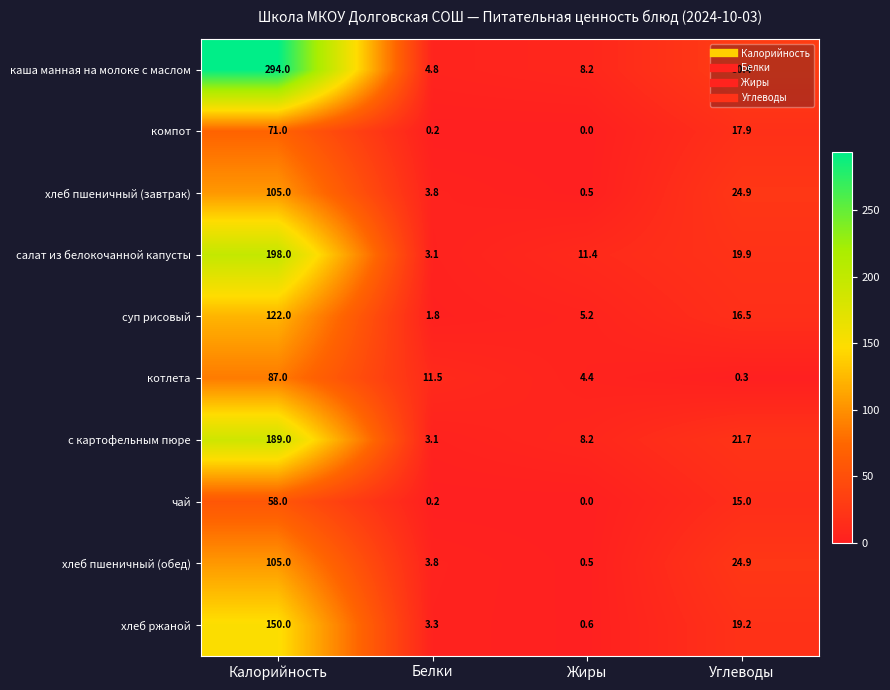

At which label does хлеб ржаной first exceed 19?

Калорийность